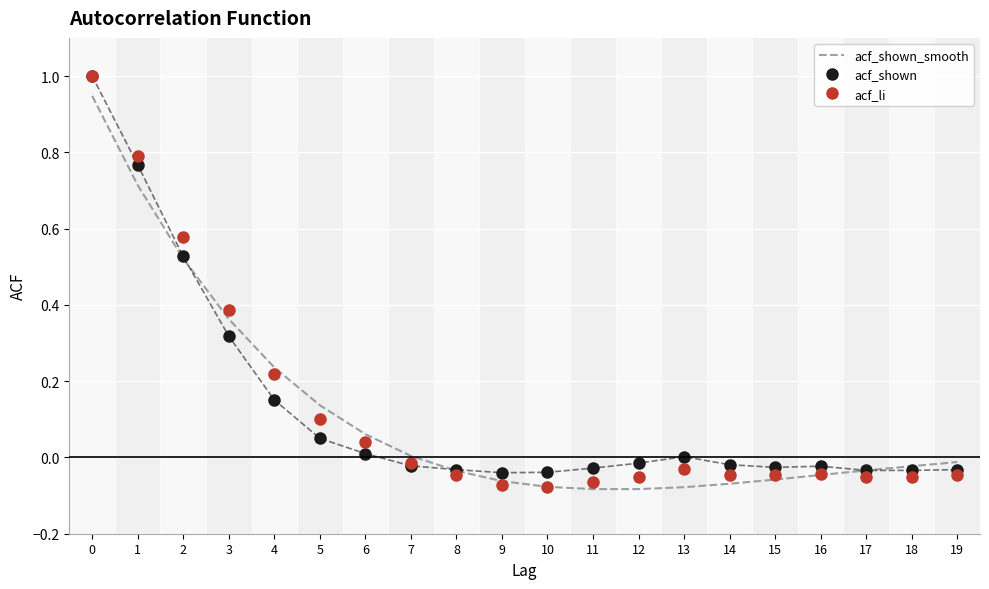

True or false: acf_shown has a value of -0.0 at 19.

True